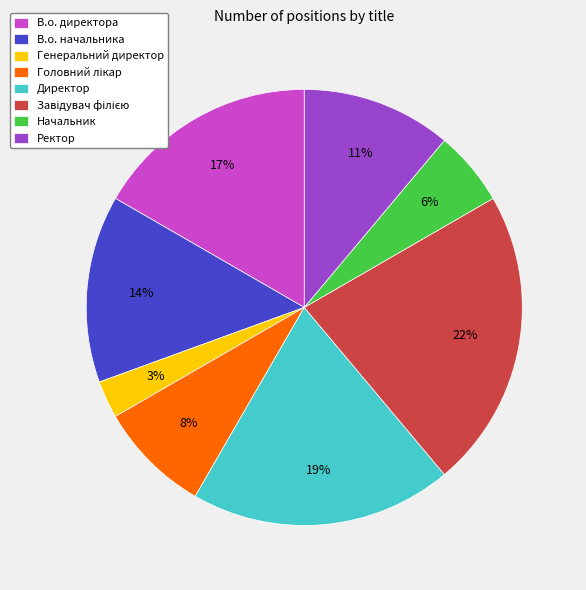

Does any single category account for the majority?

No